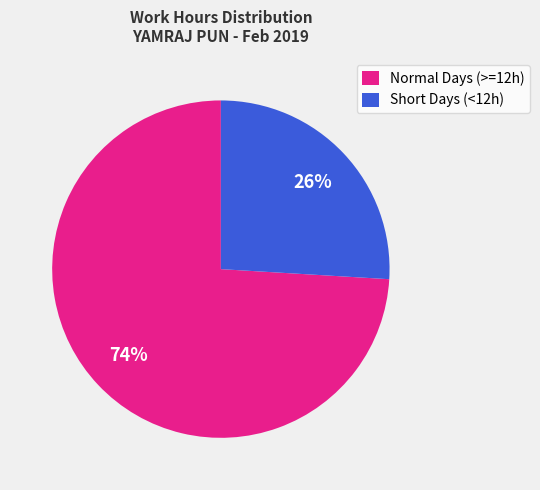

To the nearest percent, what is the combined percentage of Short Days (<12h) and Normal Days (>=12h)?

100%